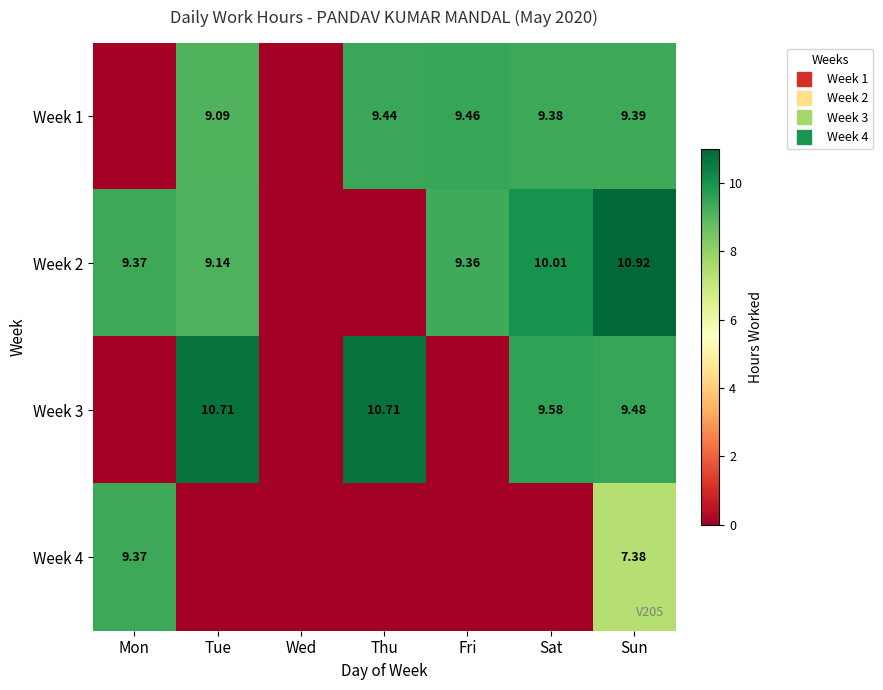

What is the sum of the Week 3 values at Sun and Mon?

9.5